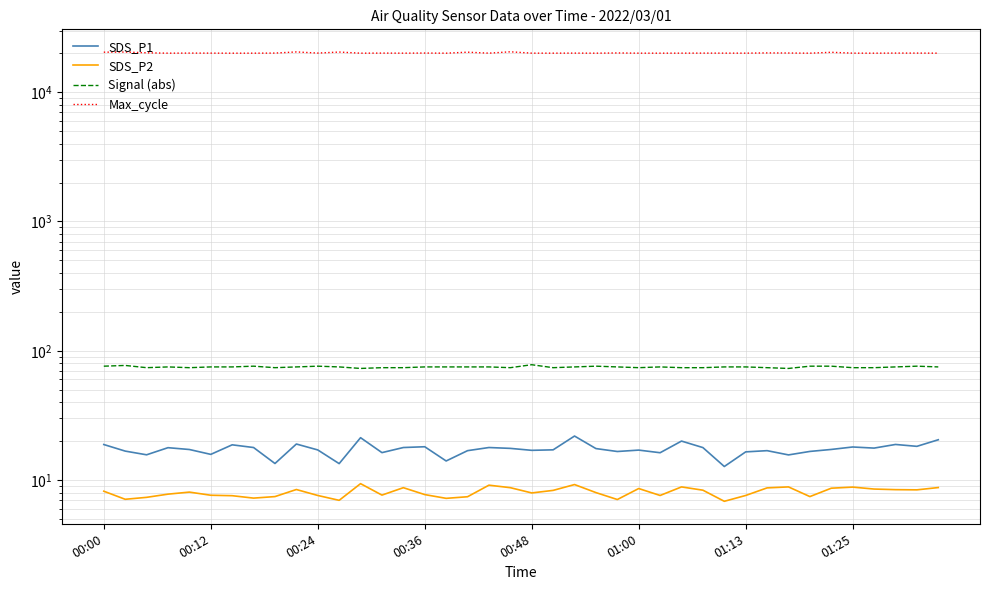

What is the smallest value displayed?

6.8